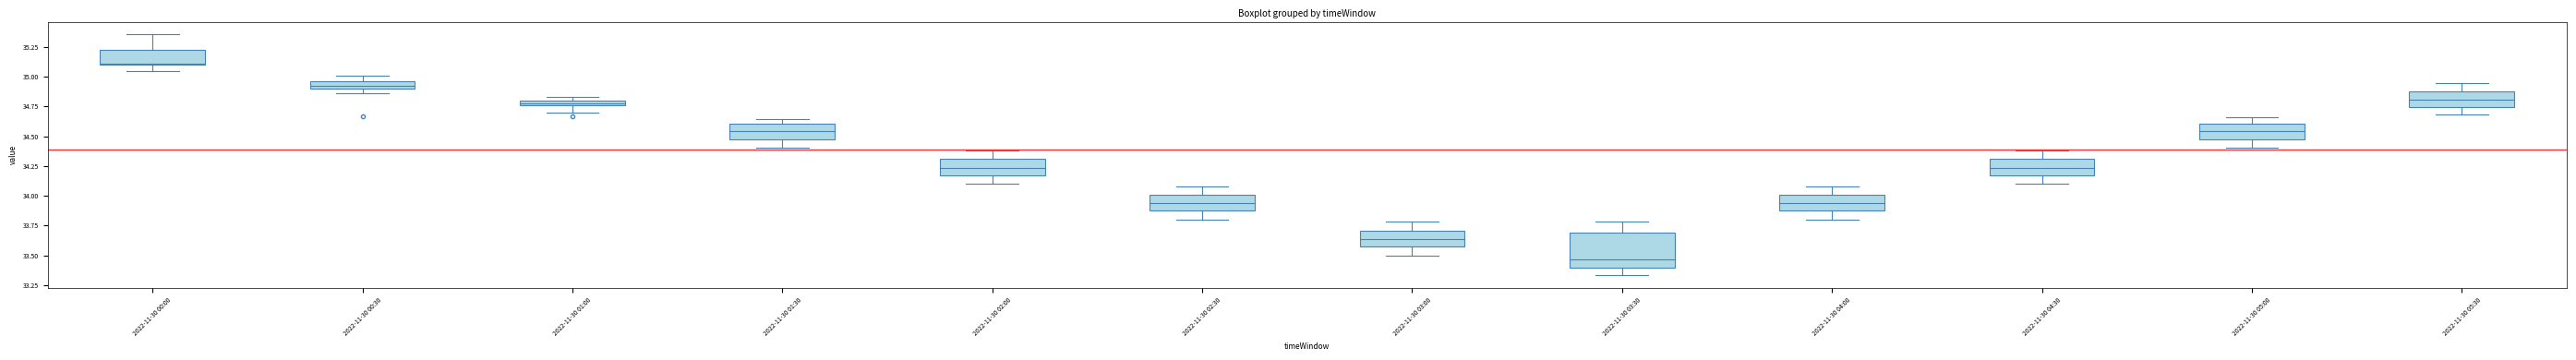

Which box has the highest median line?

2022-11-30 00:00